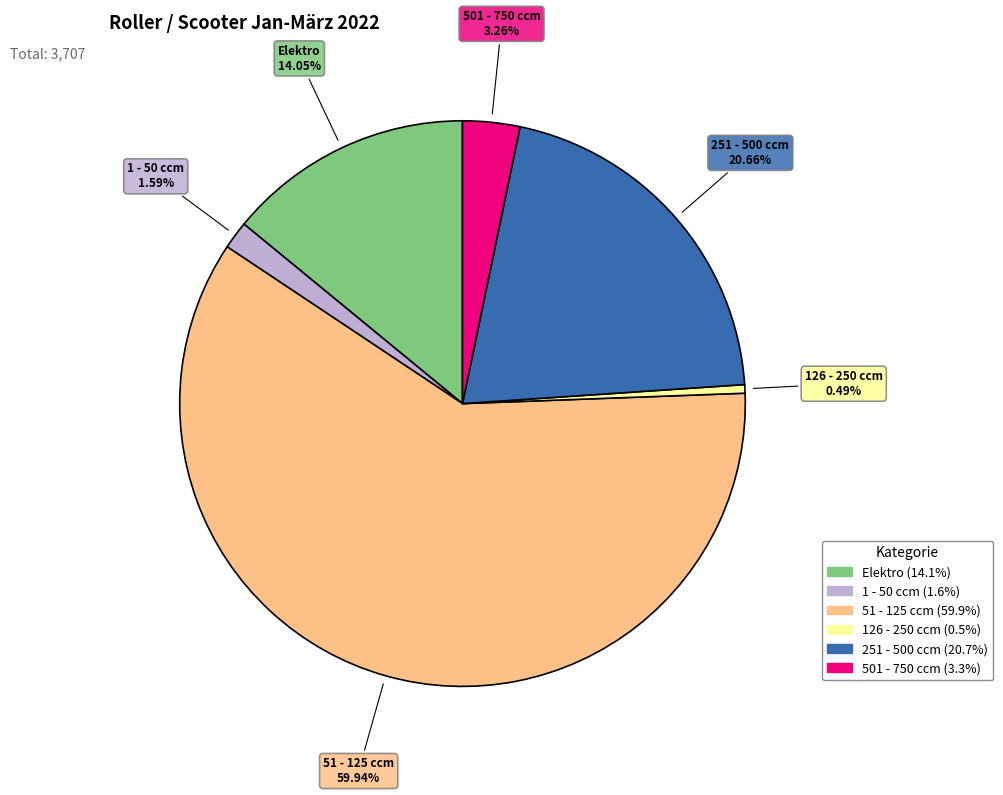

Combined, do 126 - 250 ccm and 1 - 50 ccm account for over 50%?

No